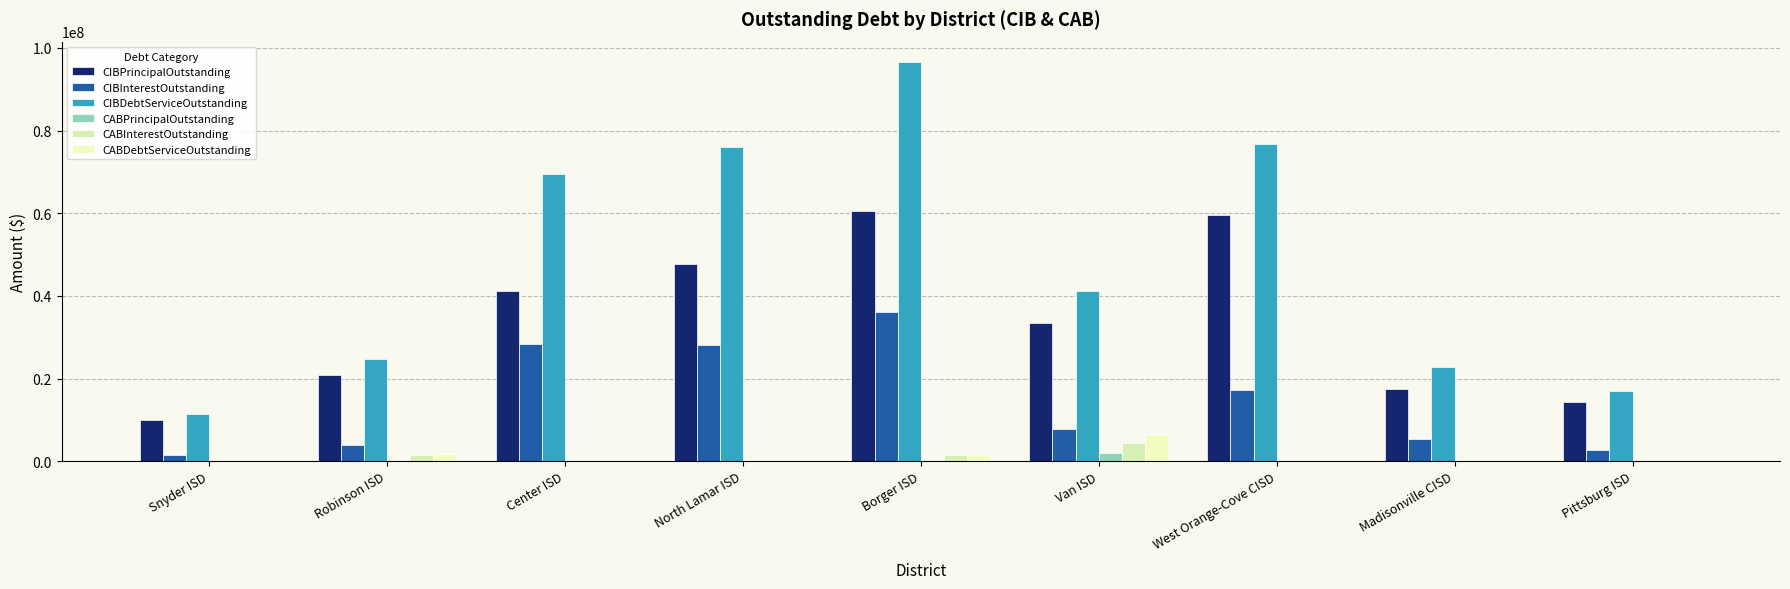

Between Center ISD and North Lamar ISD, which series saw the biggest shift?

CIBPrincipalOutstanding